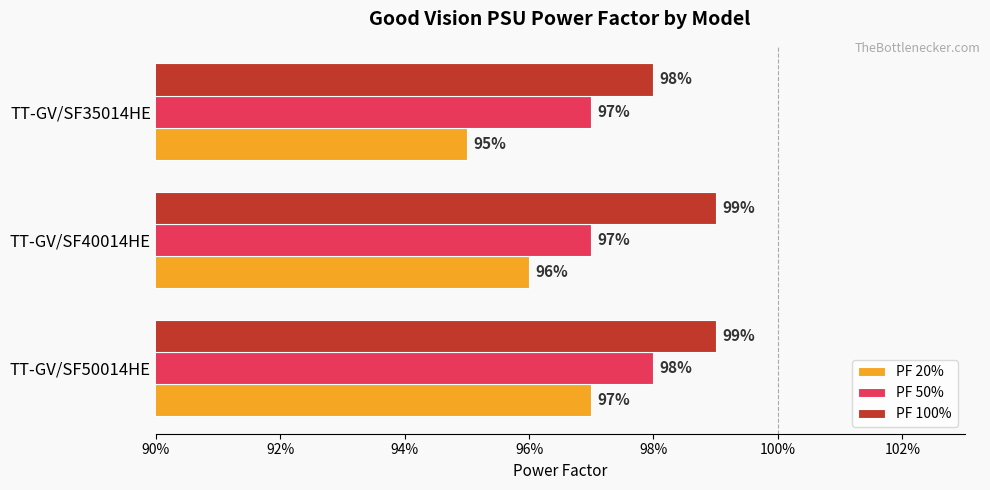

At how many categories does at least one series exceed 0?

3